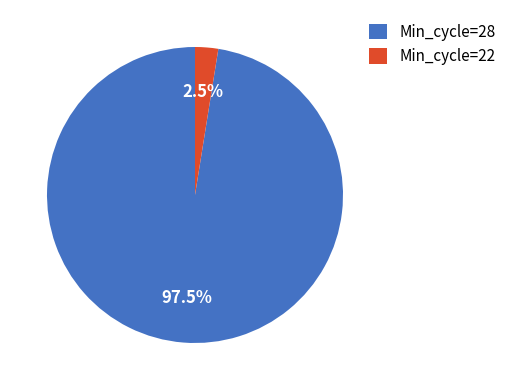

Which has a higher value, Min_cycle=22 or Min_cycle=28?

Min_cycle=28